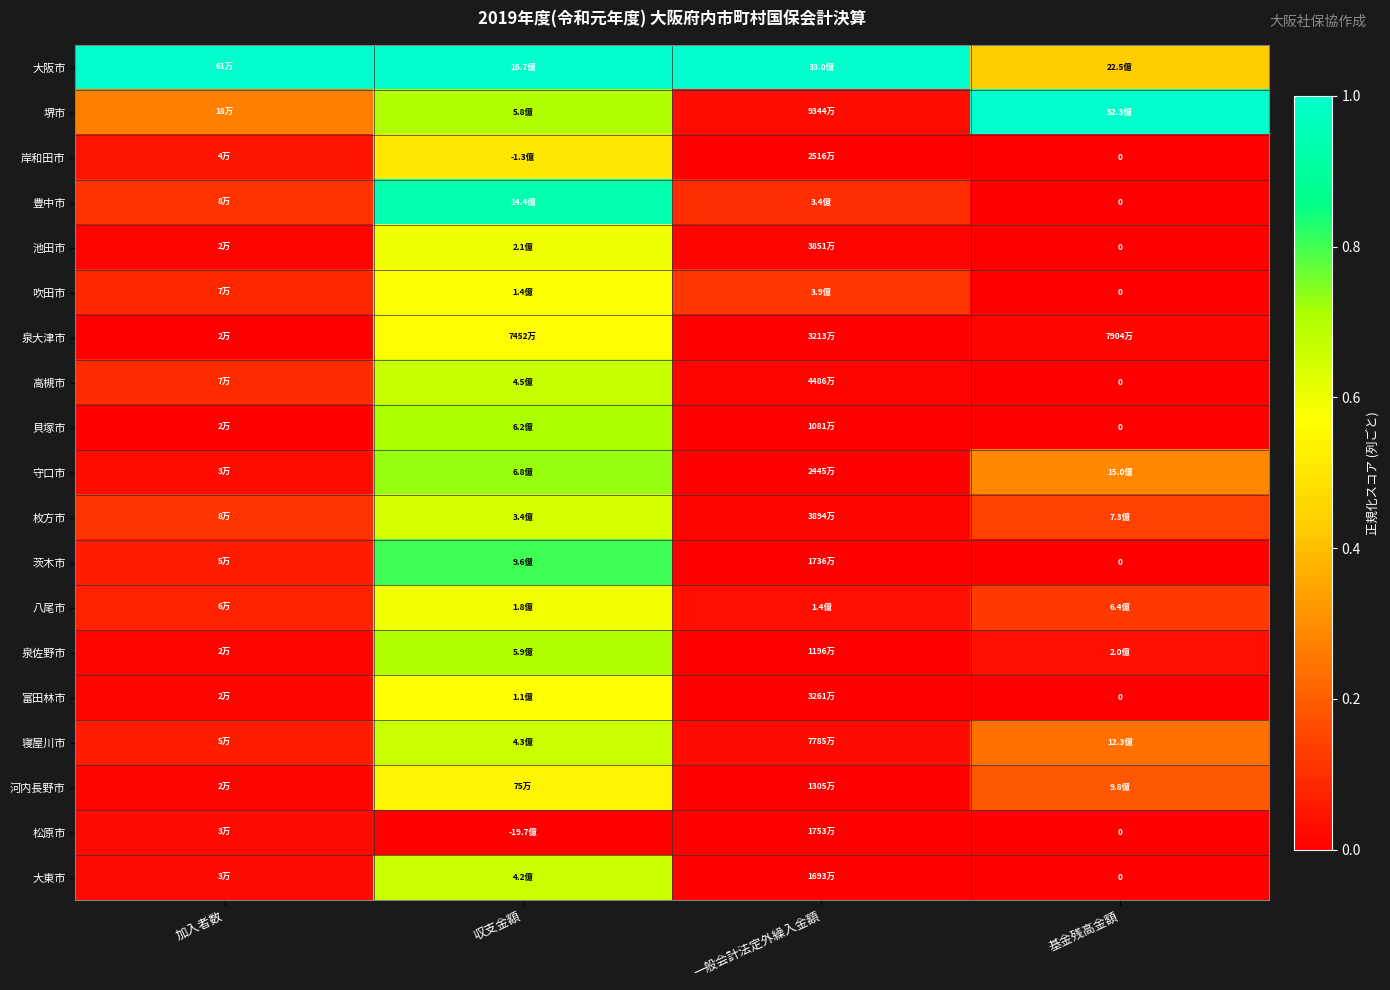

List the series in order of their peak value, lowest first.

松原市, 岸和田市, 河内長野市, 泉大津市, 富田林市, 吹田市, 八尾市, 池田市, 枚方市, 大東市, 寝屋川市, 高槻市, 泉佐野市, 貝塚市, 守口市, 茨木市, 豊中市, 大阪市, 堺市